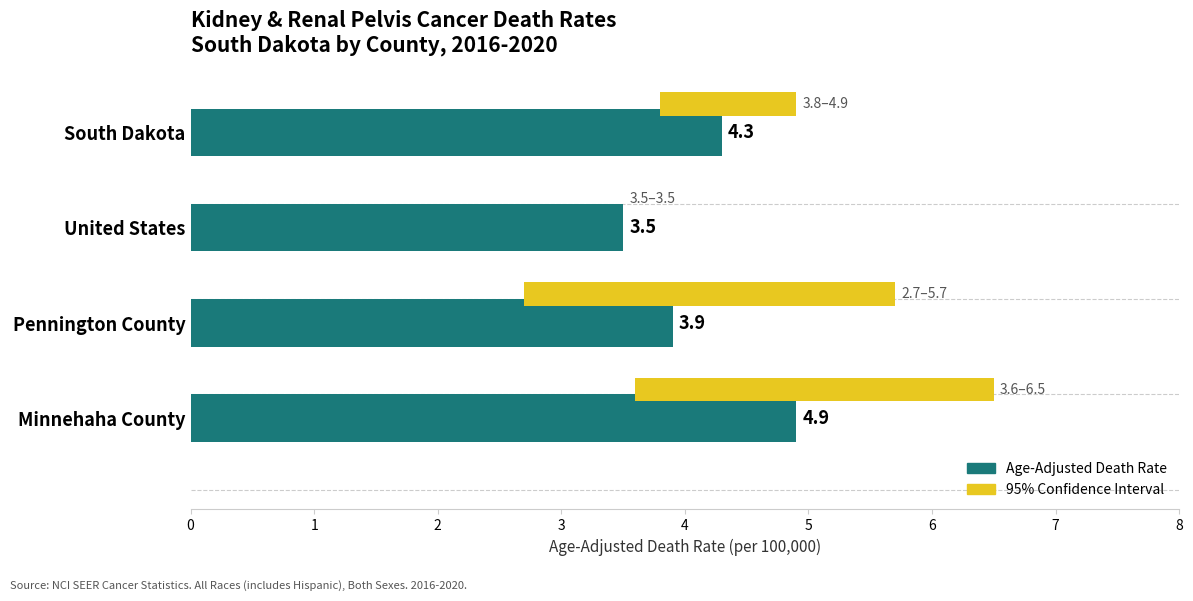

Reading left to right, list all the values displayed in this chart.

4.3	3.5	3.9	4.9